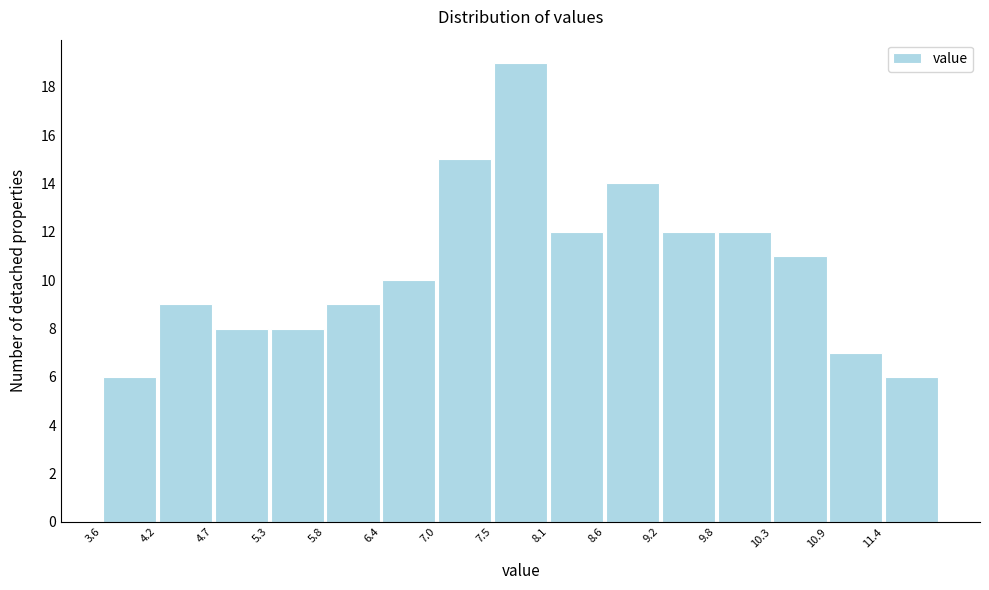

Over which range of the x-axis is the bar tallest?

7.52 to 8.08